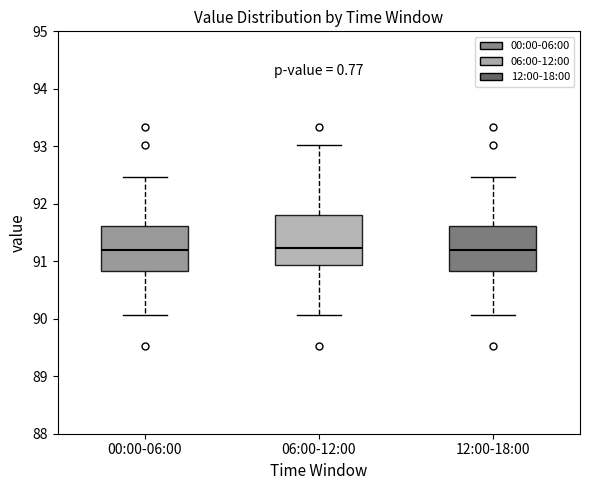

Where is the lower edge of the box for 06:00-12:00 on the y-axis? The values are not printed on the chart, so give them approximately, as read against the axis.

90.9